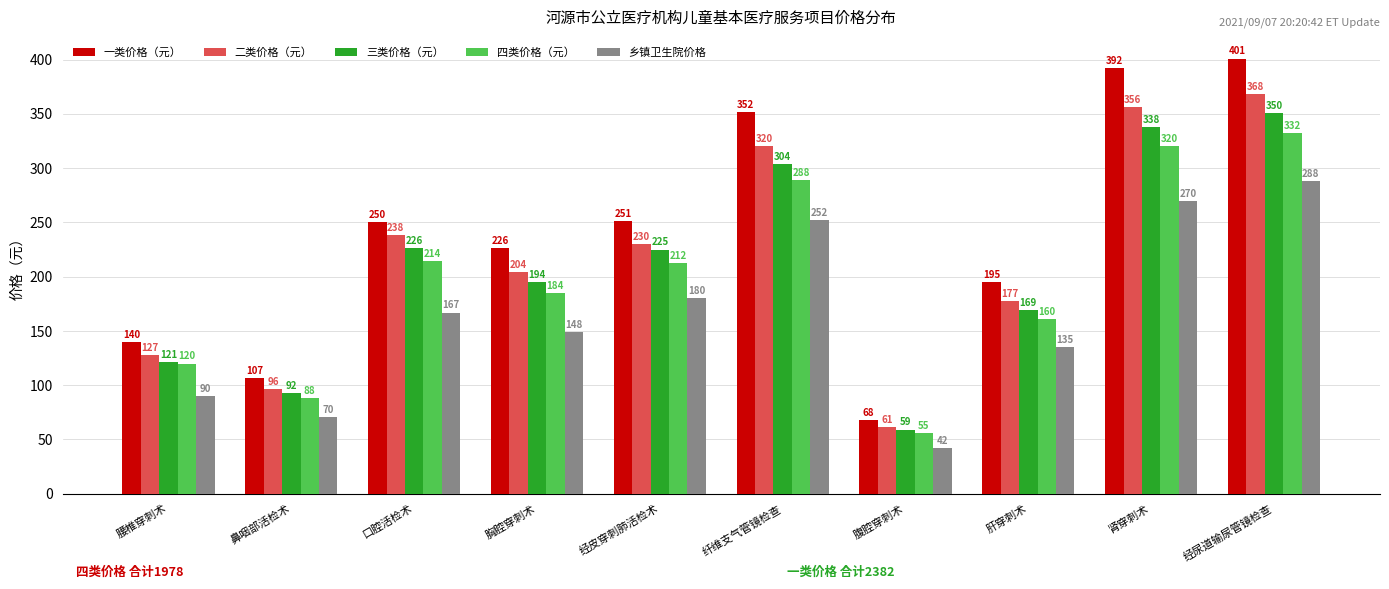

What is the difference between the second highest and minimum values in the 二类价格（元） series?

294.6